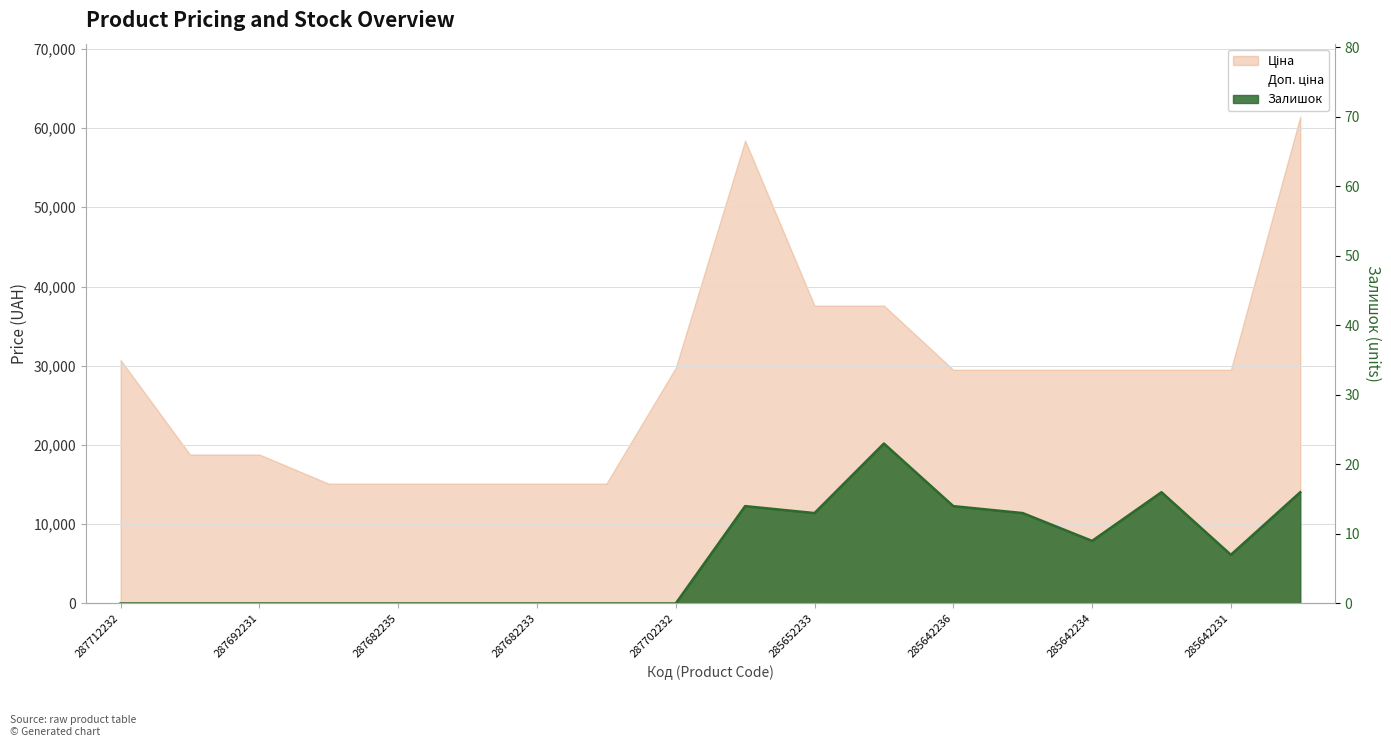

Which series has the widest spread of values?

Ціна